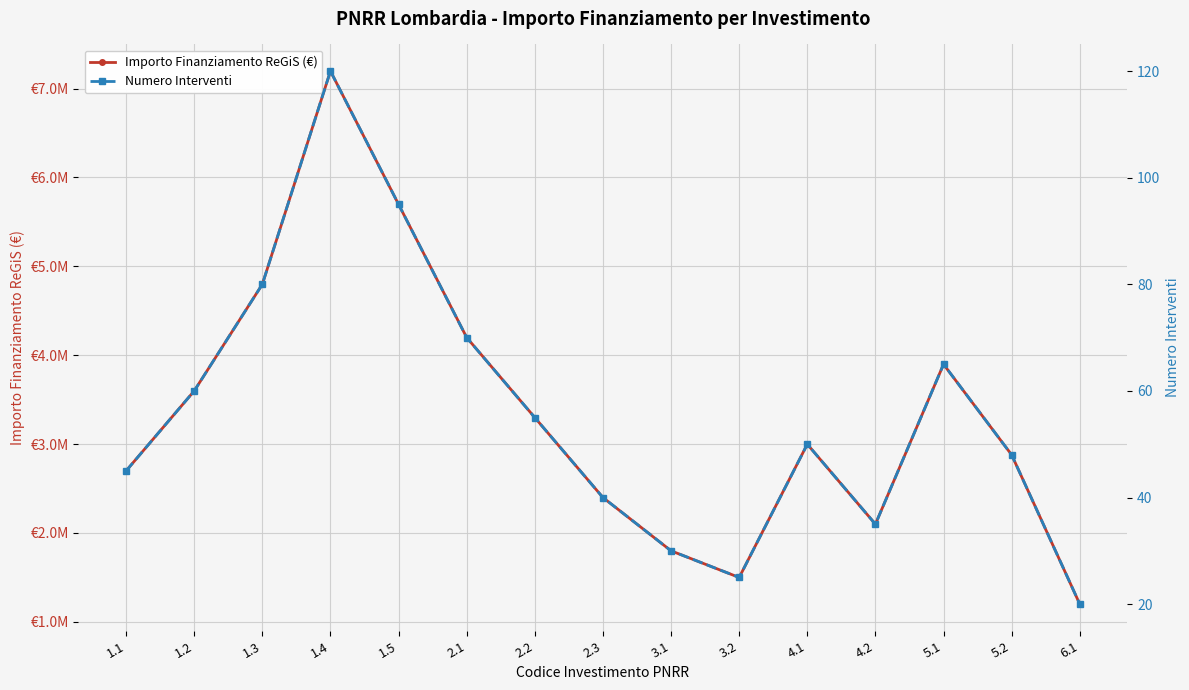

Reading right to left, extract all data points from this chart.

Importo Finanziamento ReGiS (€): 6.1=1199320	5.2=2878368	5.1=3897390	4.2=2098810	4.1=2998300	3.2=1499125	3.1=1799150	2.3=2398640	2.2=3298130	2.1=4198620	1.5=5696770	1.4=7195920	1.3=4797280	1.2=3597960	1.1=2698470
Numero Interventi: 6.1=20	5.2=48	5.1=65	4.2=35	4.1=50	3.2=25	3.1=30	2.3=40	2.2=55	2.1=70	1.5=95	1.4=120	1.3=80	1.2=60	1.1=45